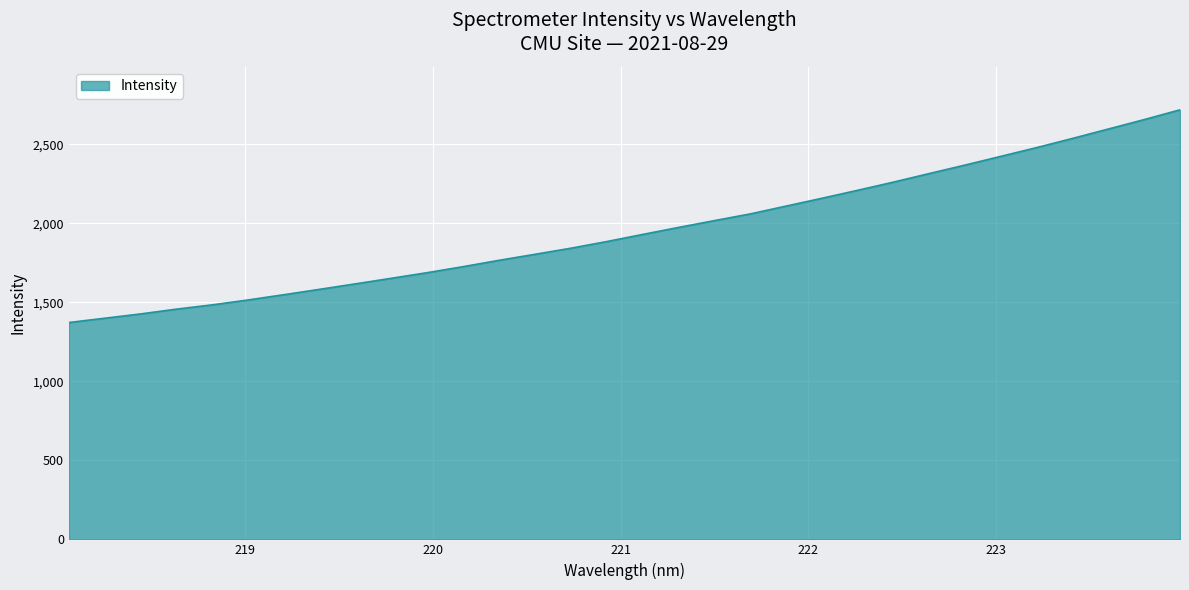

What is the greatest value displayed?

2718.0